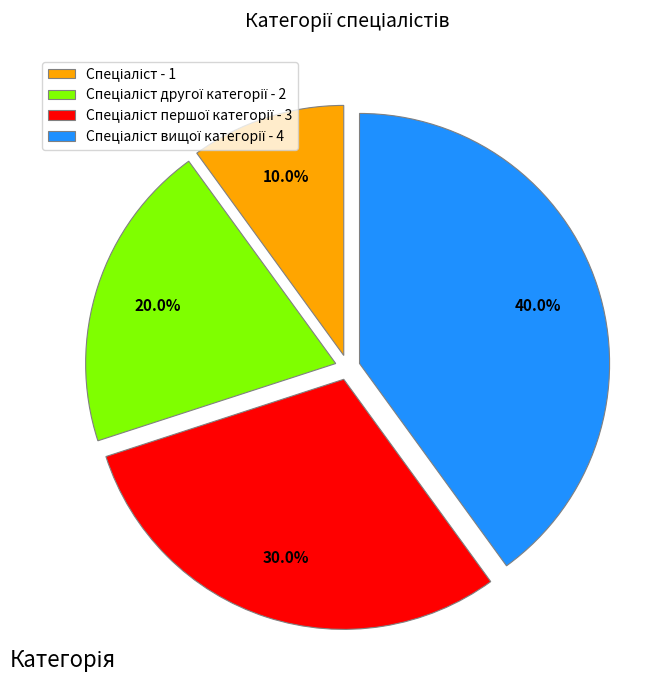

How many slices are in this pie chart?

4